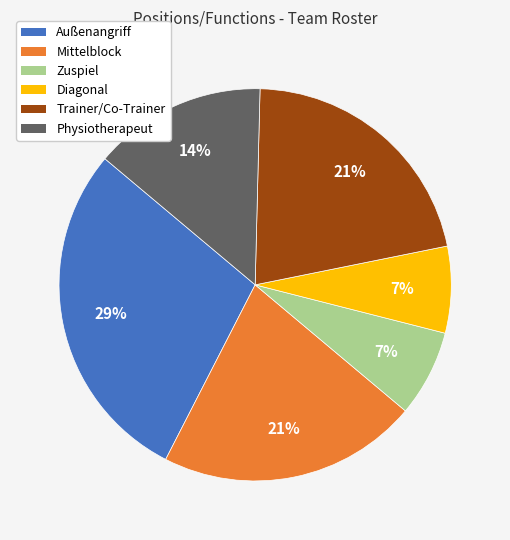

Do Trainer/Co-Trainer and Physiotherapeut together represent more than half of the pie?

No